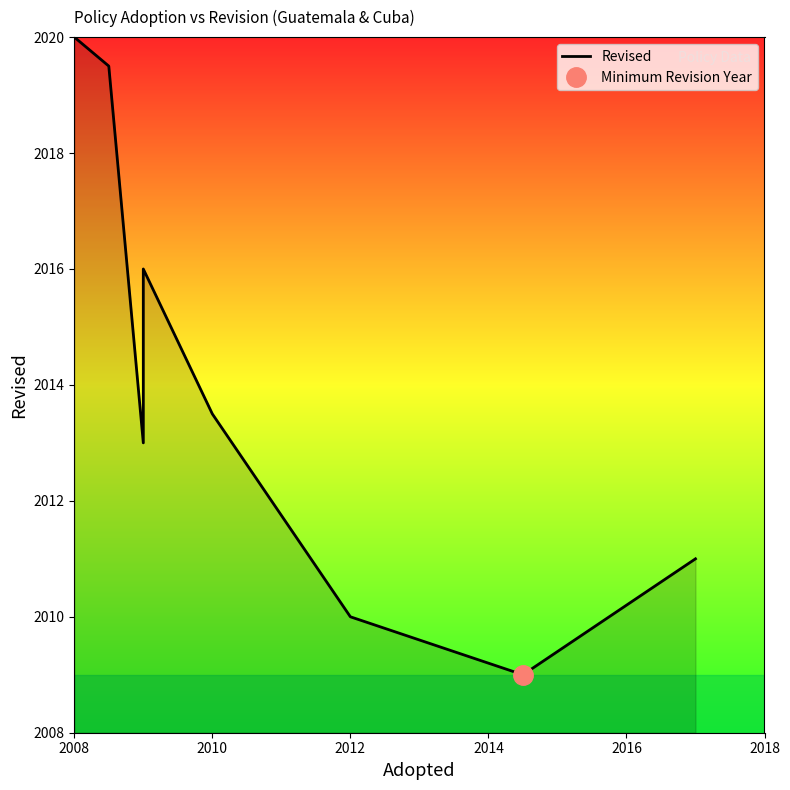

True or false: the data has more than 0 interior local peaks.

True